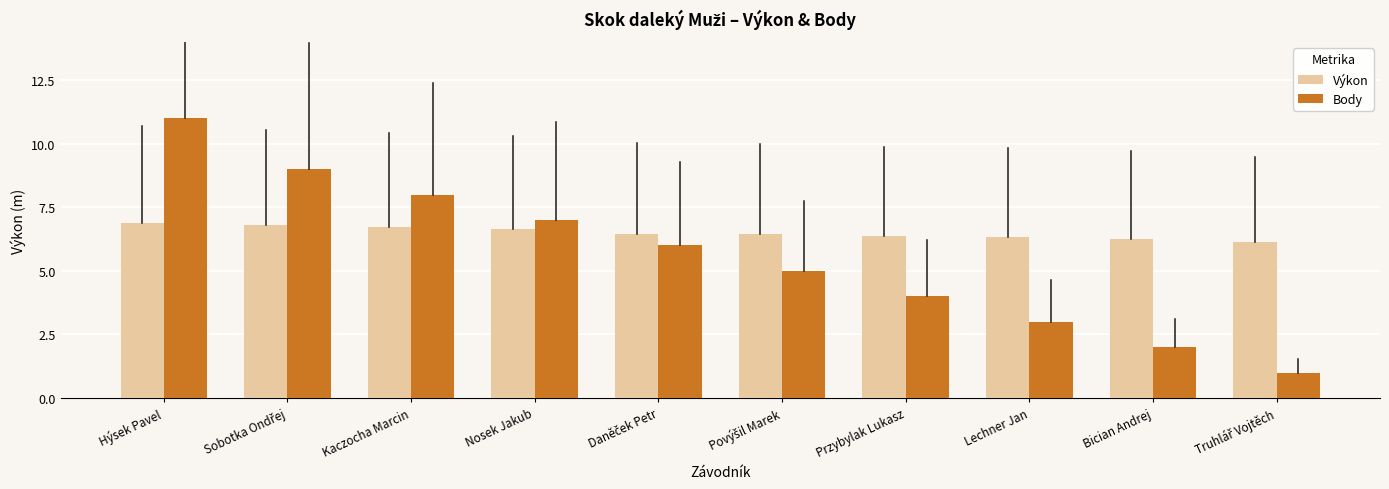

What is the label of the 2nd bar from the right?

Bician Andrej